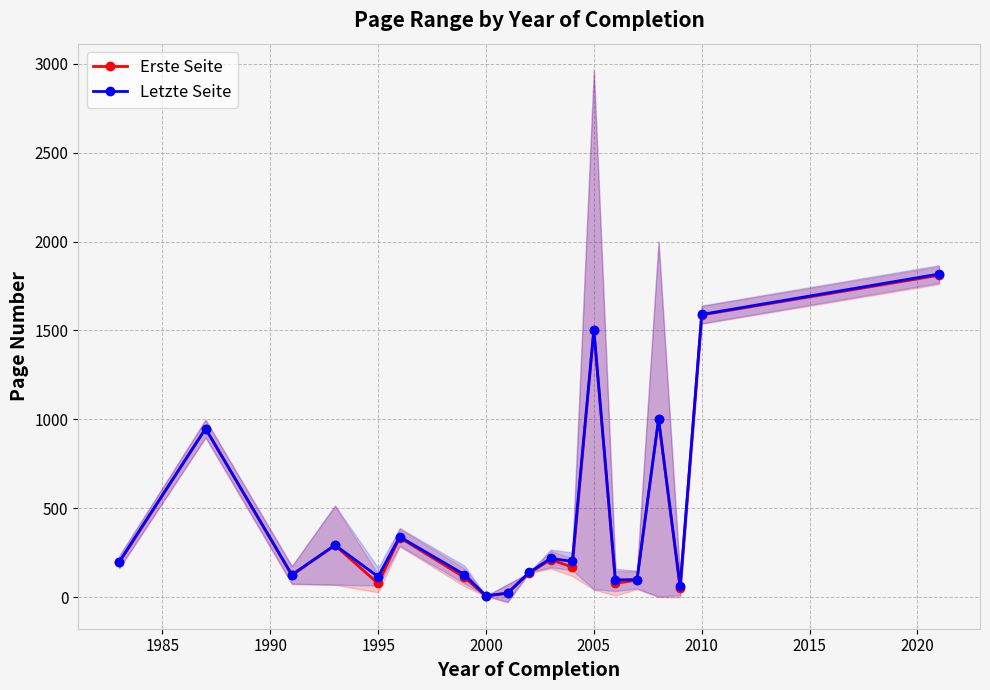

True or false: Erste Seite and Letzte Seite cross at least once.

False